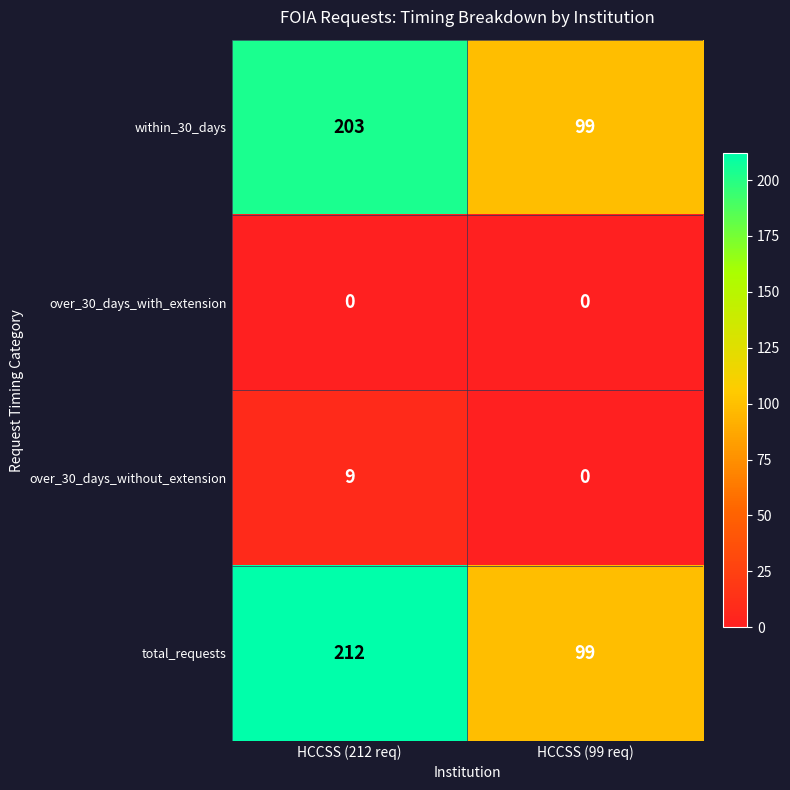

Reading left to right, what are all the values shown in this chart?

within_30_days: HCCSS (212 req)=203	HCCSS (99 req)=99
over_30_days_with_extension: HCCSS (212 req)=0	HCCSS (99 req)=0
over_30_days_without_extension: HCCSS (212 req)=9	HCCSS (99 req)=0
total_requests: HCCSS (212 req)=212	HCCSS (99 req)=99